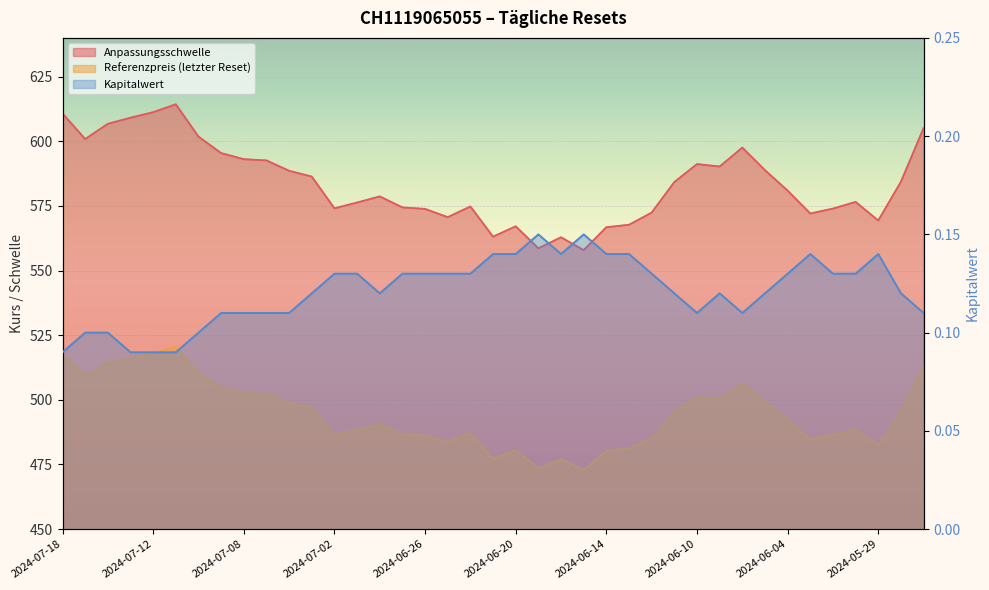

Is it true that Kapitalwert equals 0.1 at 2024-05-28?

True